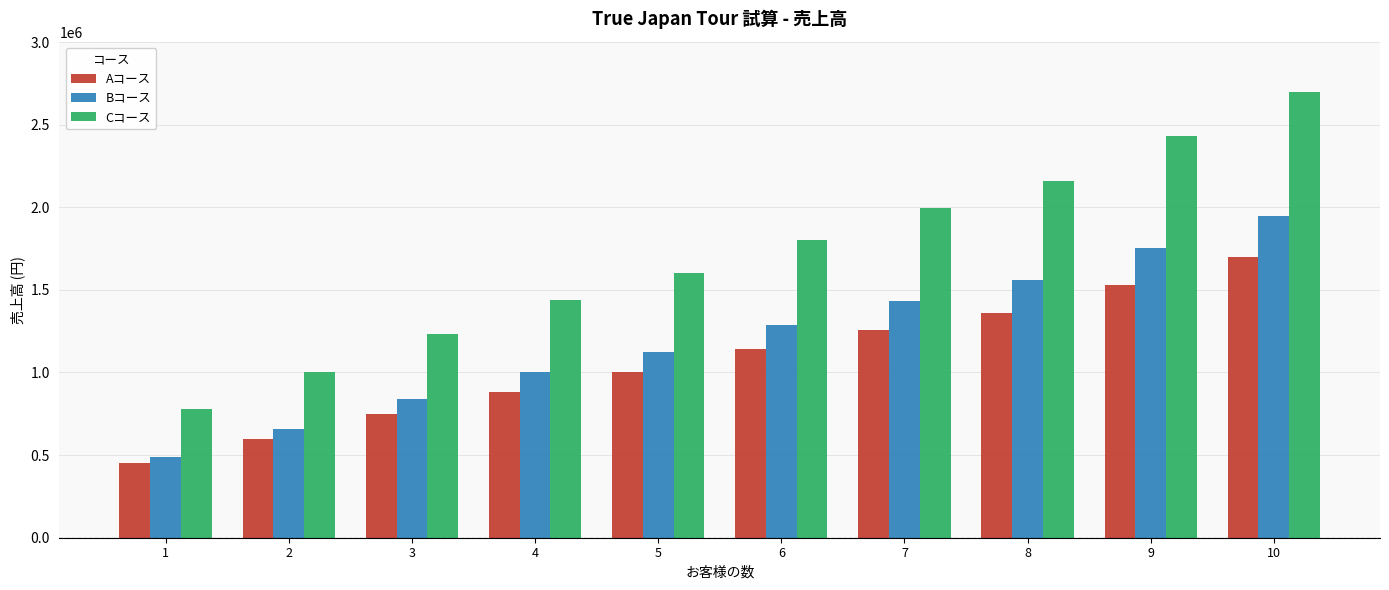

Does the chart contain any negative values?

No